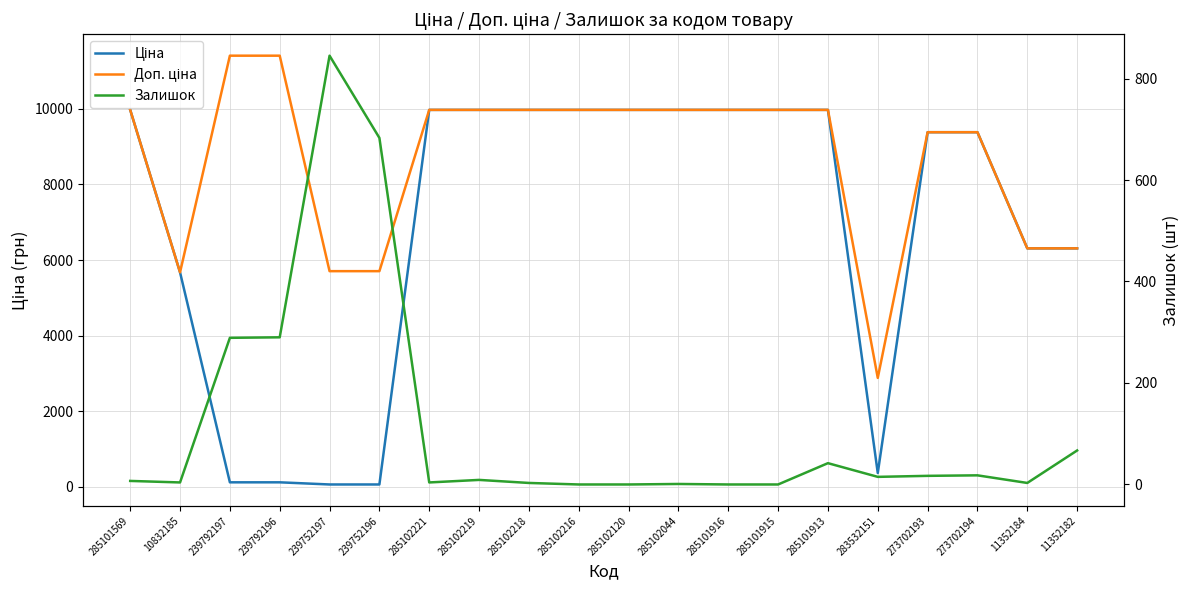

Reading left to right, what are all the values shown in this chart?

Ціна: 285101569=9975.0	10832185=5673.8	239792197=114.1	239792196=114.1	239752197=57.0	239752196=57.0	285102221=9975.0	285102219=9975.0	285102218=9975.0	285102216=9975.0	285102120=9975.0	285102044=9975.0	285101916=9975.0	285101915=9975.0	285101913=9975.0	283532151=359.9	273702193=9384.0	273702194=9384.0	11352184=6308.8	11352182=6308.8
Доп. ціна: 285101569=9975.0	10832185=5673.8	239792197=11410.0	239792196=11410.0	239752197=5705.0	239752196=5705.0	285102221=9975.0	285102219=9975.0	285102218=9975.0	285102216=9975.0	285102120=9975.0	285102044=9975.0	285101916=9975.0	285101915=9975.0	285101913=9975.0	283532151=2878.8	273702193=9384.0	273702194=9384.0	11352184=6308.8	11352182=6308.8
Залишок: 285101569=7.0	10832185=4.0	239792197=289.0	239792196=290.0	239752197=845.0	239752196=683.0	285102221=4.0	285102219=9.0	285102218=3.0	285102216=0.0	285102120=0.0	285102044=1.0	285101916=0.0	285101915=0.0	285101913=42.0	283532151=15.0	273702193=17.0	273702194=18.0	11352184=3.0	11352182=67.0